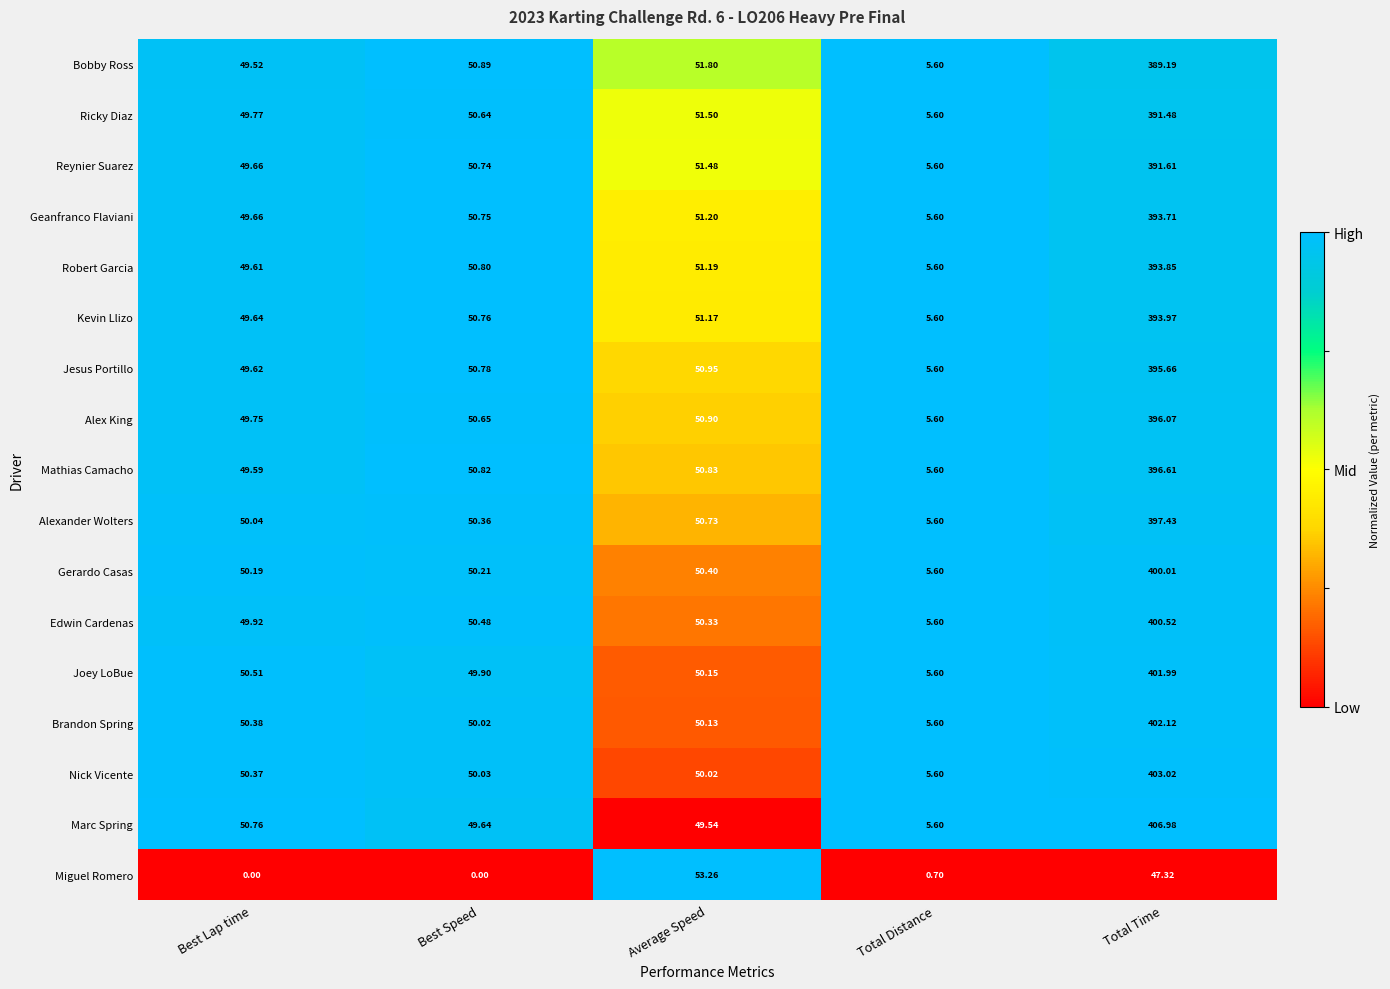

Where does the Joey LoBue series first go above 50?

Best Lap time